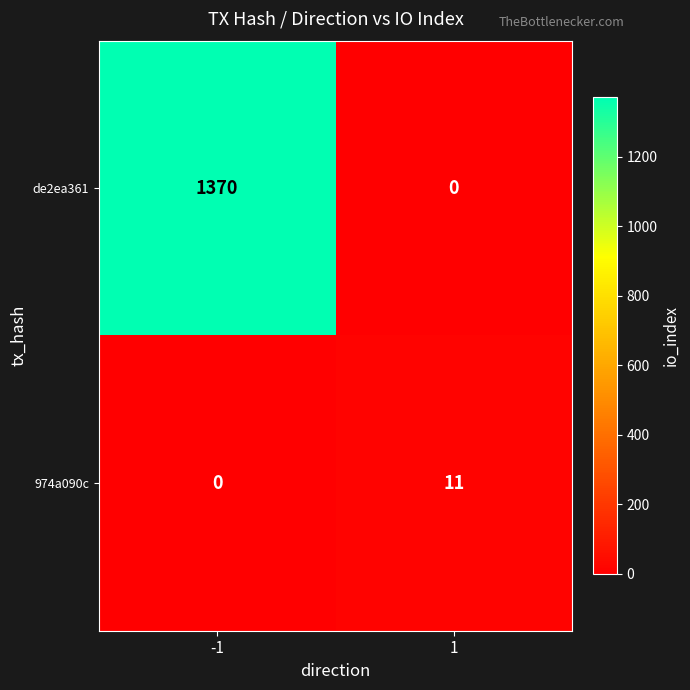

Rank the series at 1 from lowest to highest value.

de2ea361, 974a090c